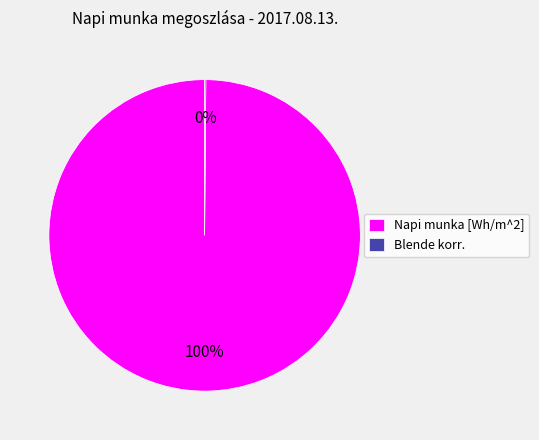

To the nearest percent, what is the difference between the largest and smallest slice percentages?

100%